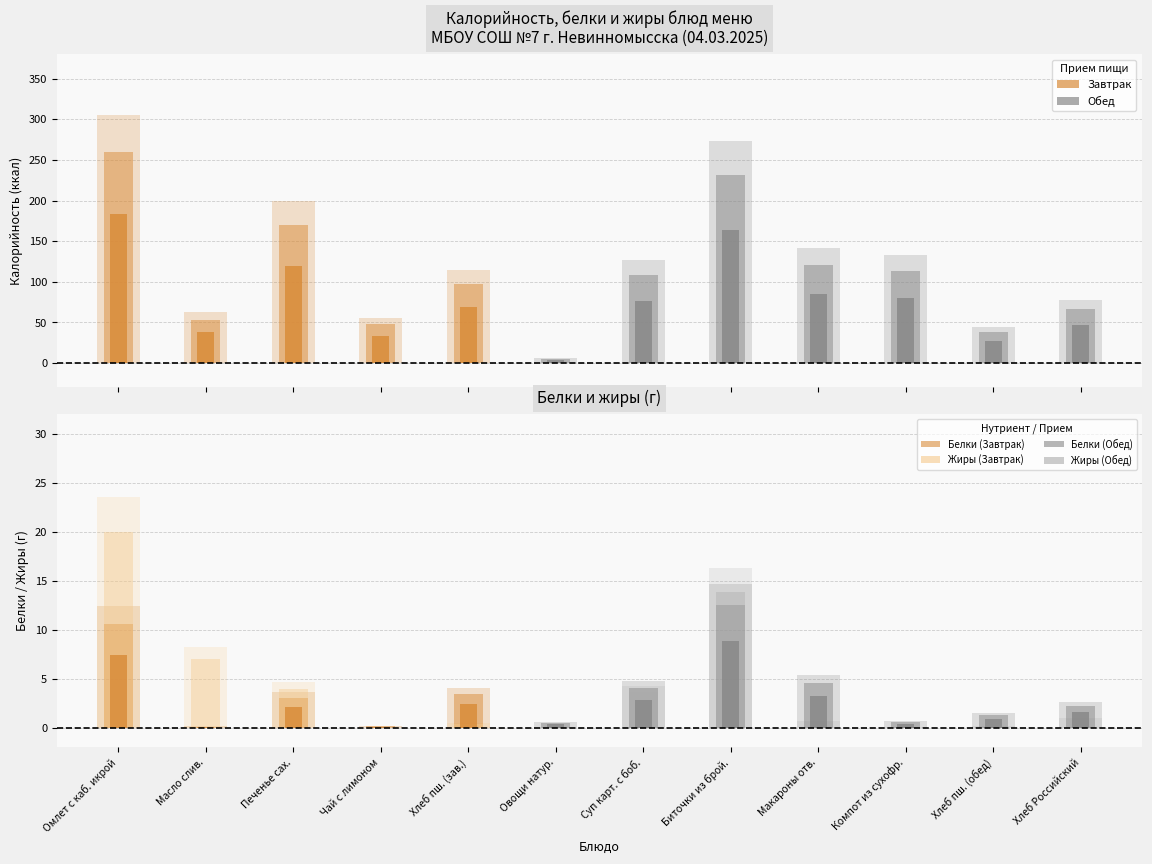

True or false: Белки has a value of 1.5 at Хлеб пшеничный формовой 1 сорт (обед).

True